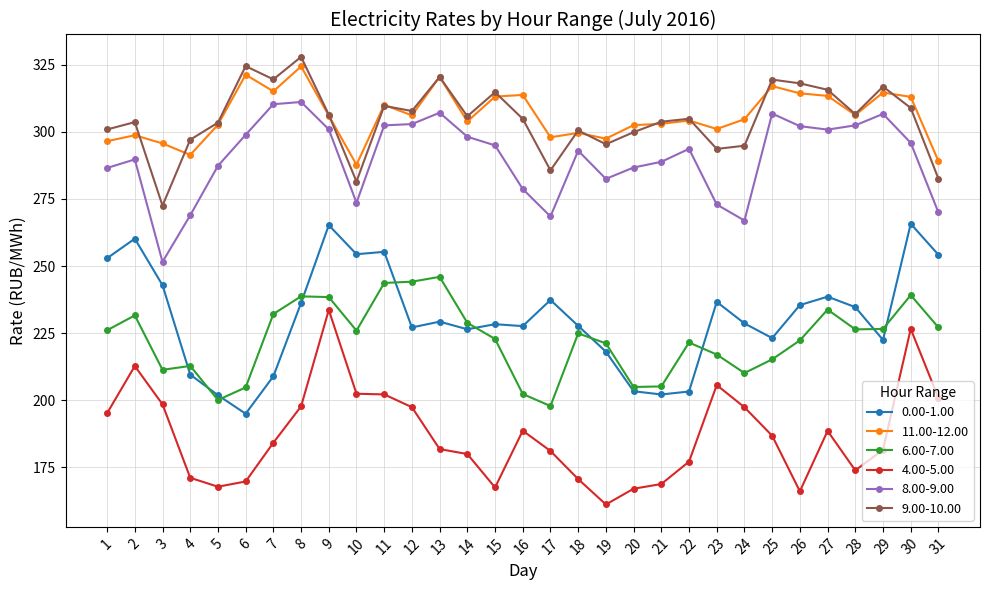

True or false: 6.00-7.00 and 9.00-10.00 intersect in this chart.

False